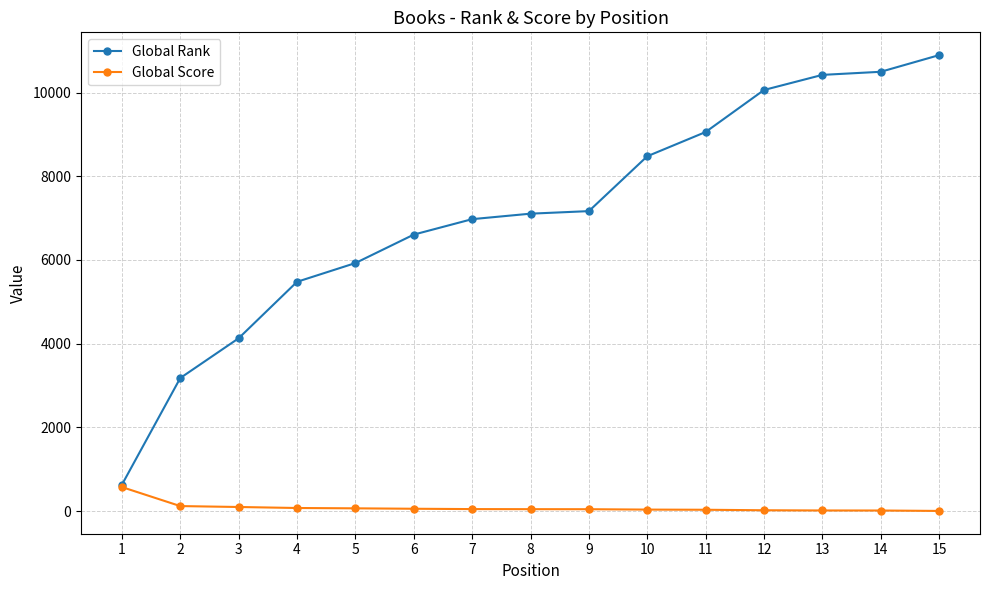

At which label is Global Rank closest to 5761?

5